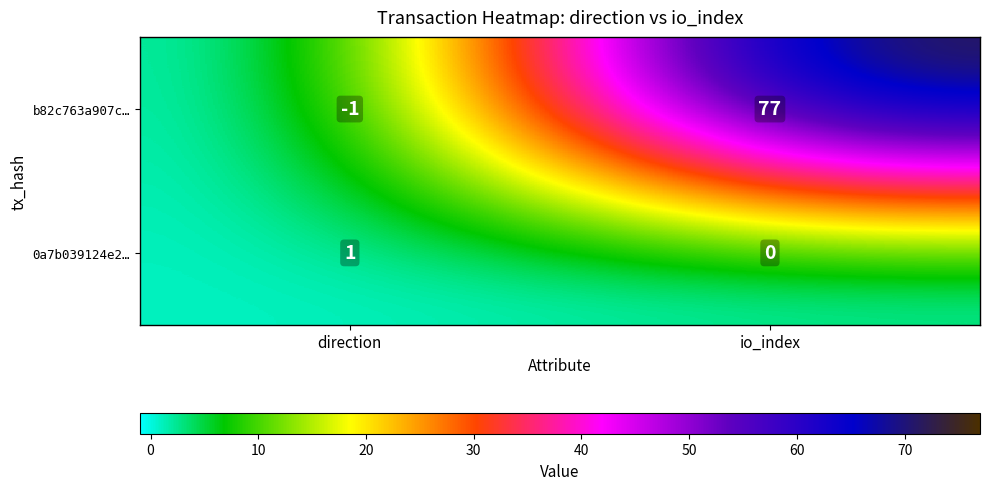

What is the difference between the b82c763a907c… values at io_index and direction?

78